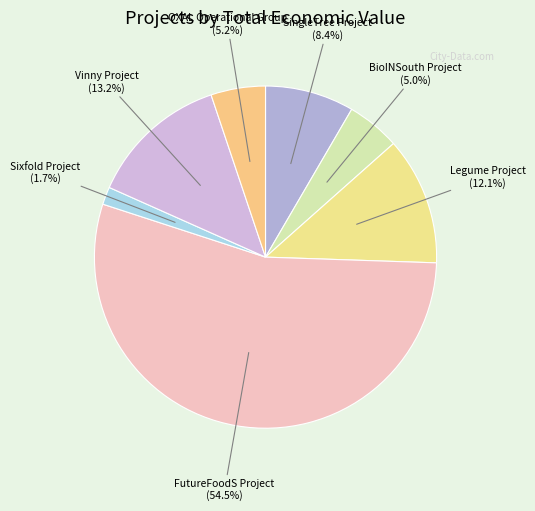

How many slices are in this pie chart?

7